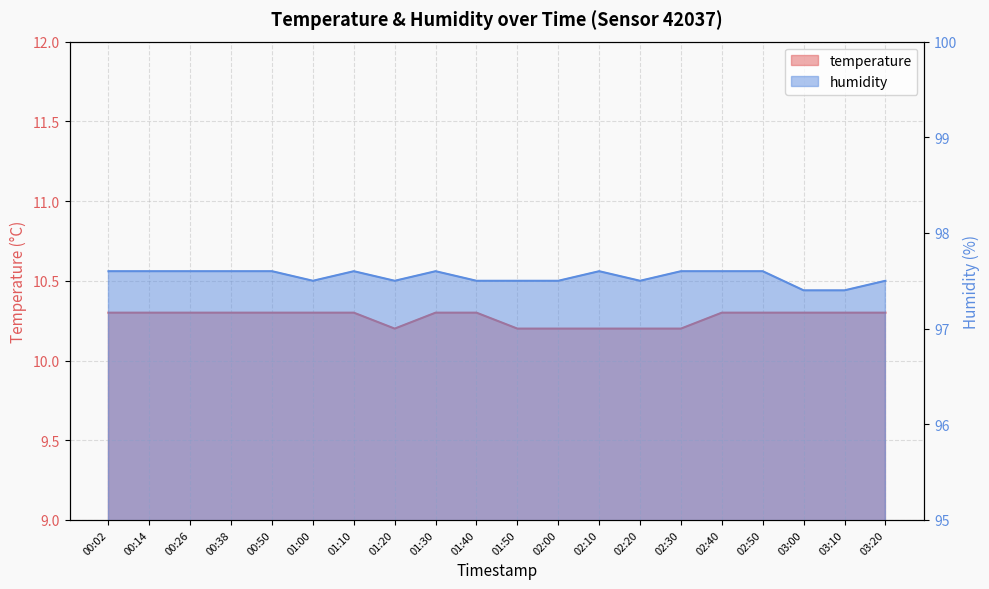

What is the label of the 20th point from the left?

03:20